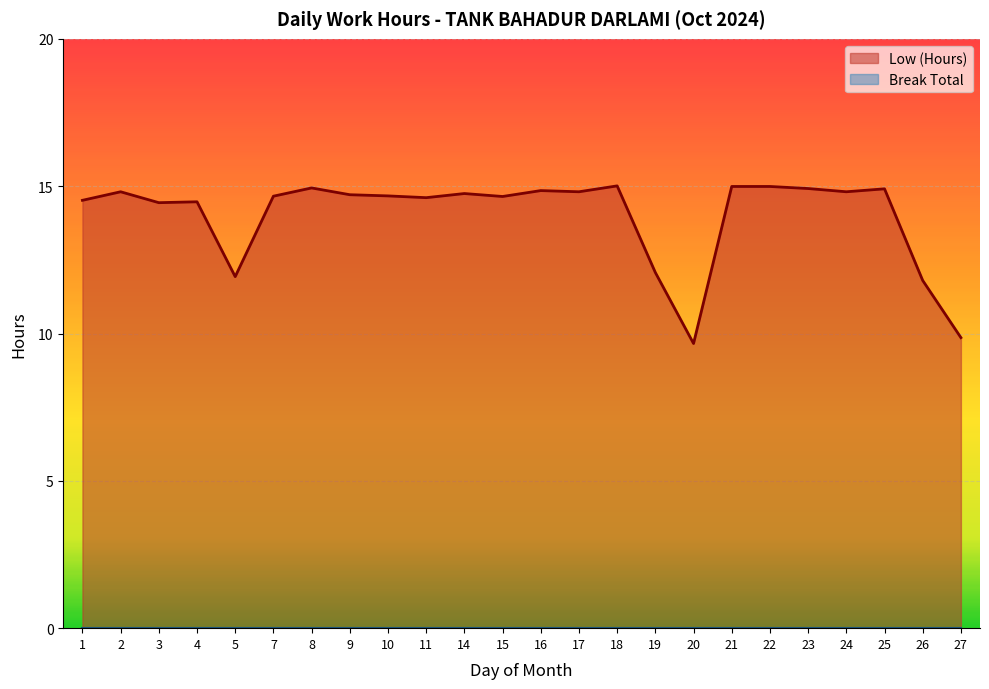

What is the total value across all series at 5?

11.9